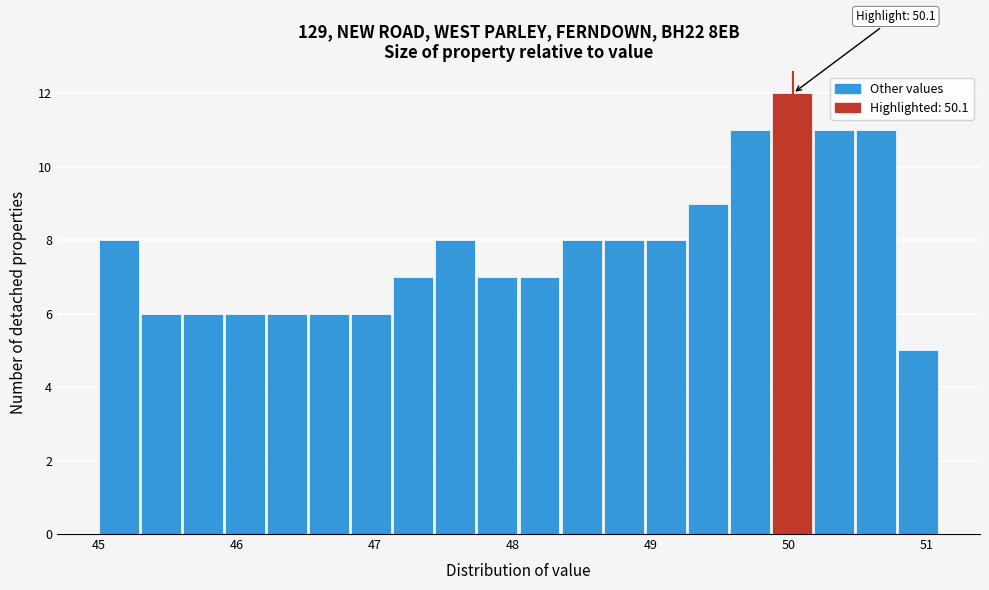

Read against the x-axis, roughly where is the centre of the tallest bar?

50.0